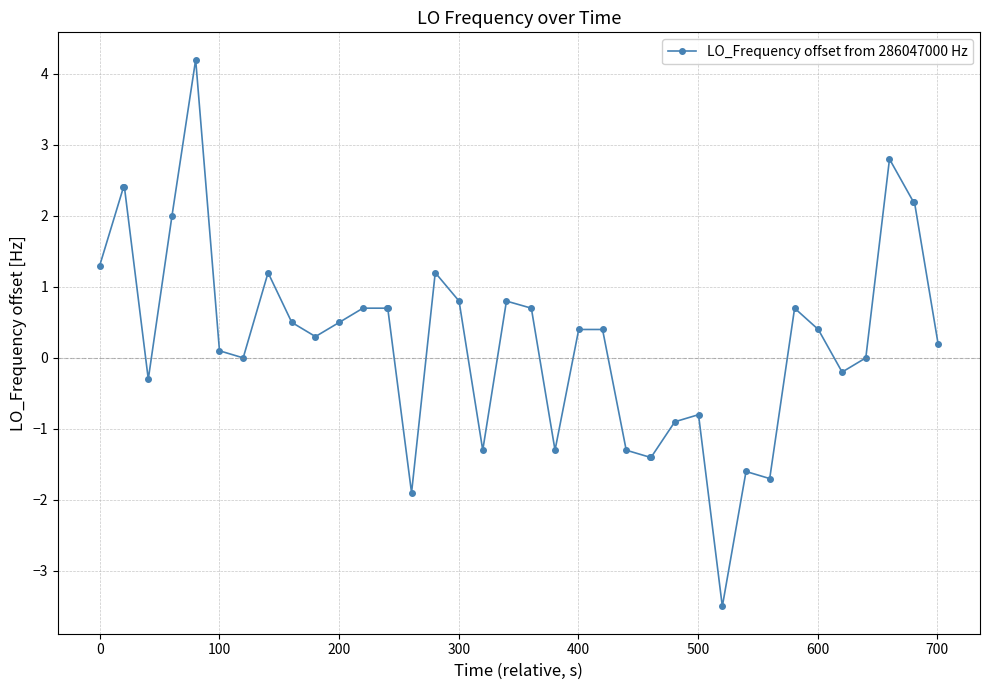

What is the value of the 27th point from the left?

-1.4